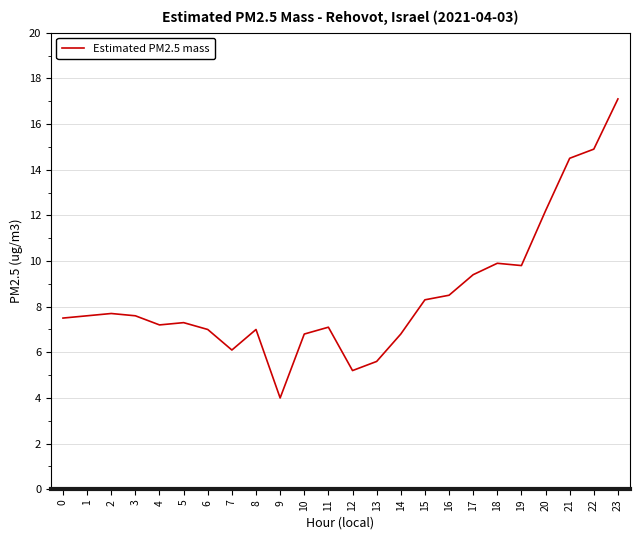

What is the sum of all values?

205.1